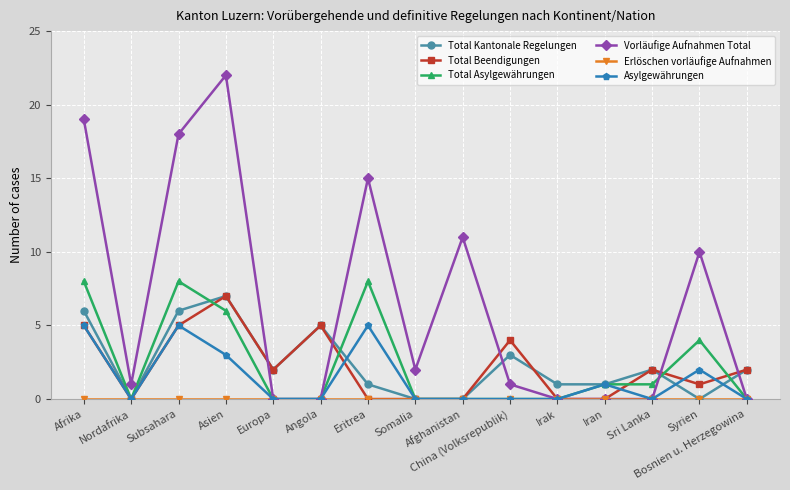

Count the number of categories in the chart.

15